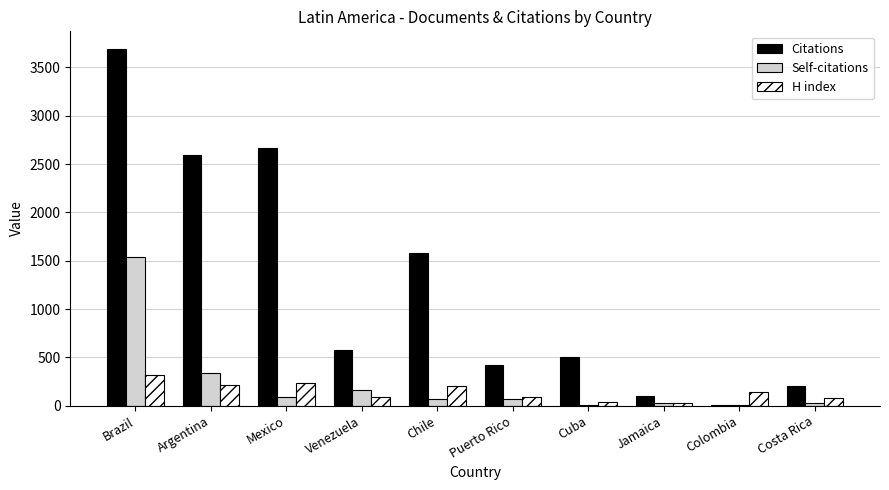

Is the value of Citations at Chile greater than the value of H index at Costa Rica?

Yes